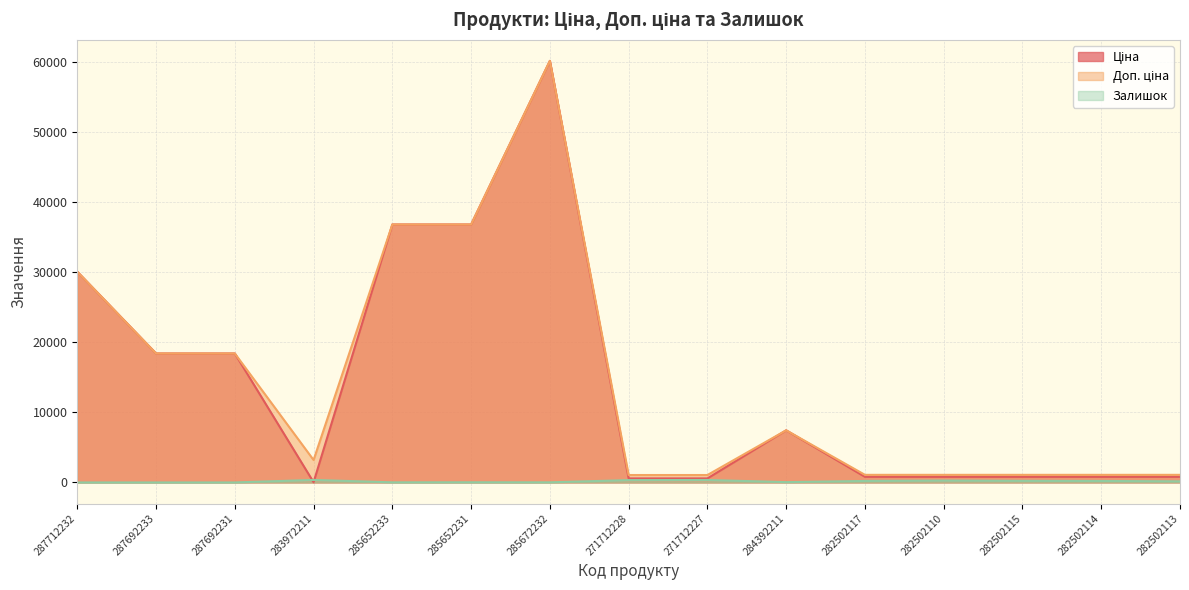

Does the chart have visible grid lines?

Yes